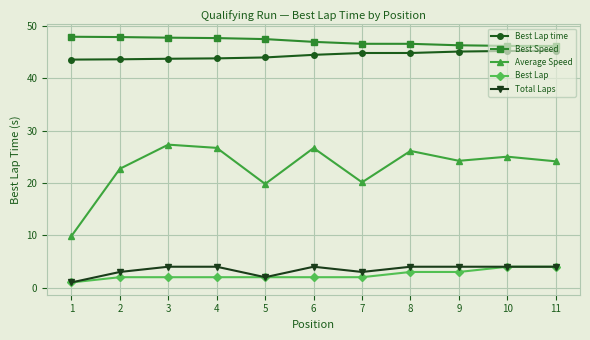

What is the sum of the Best Lap time values at 8 and 2?

88.4